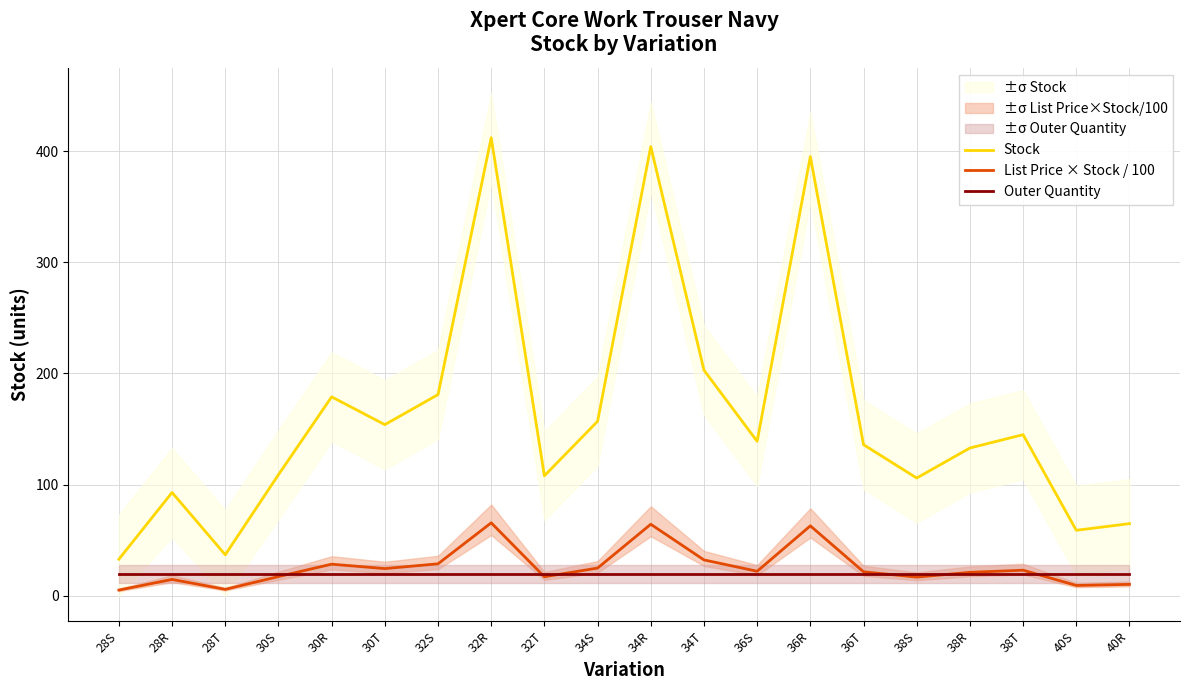

What is the minimum value for Outer Quantity?

20.0